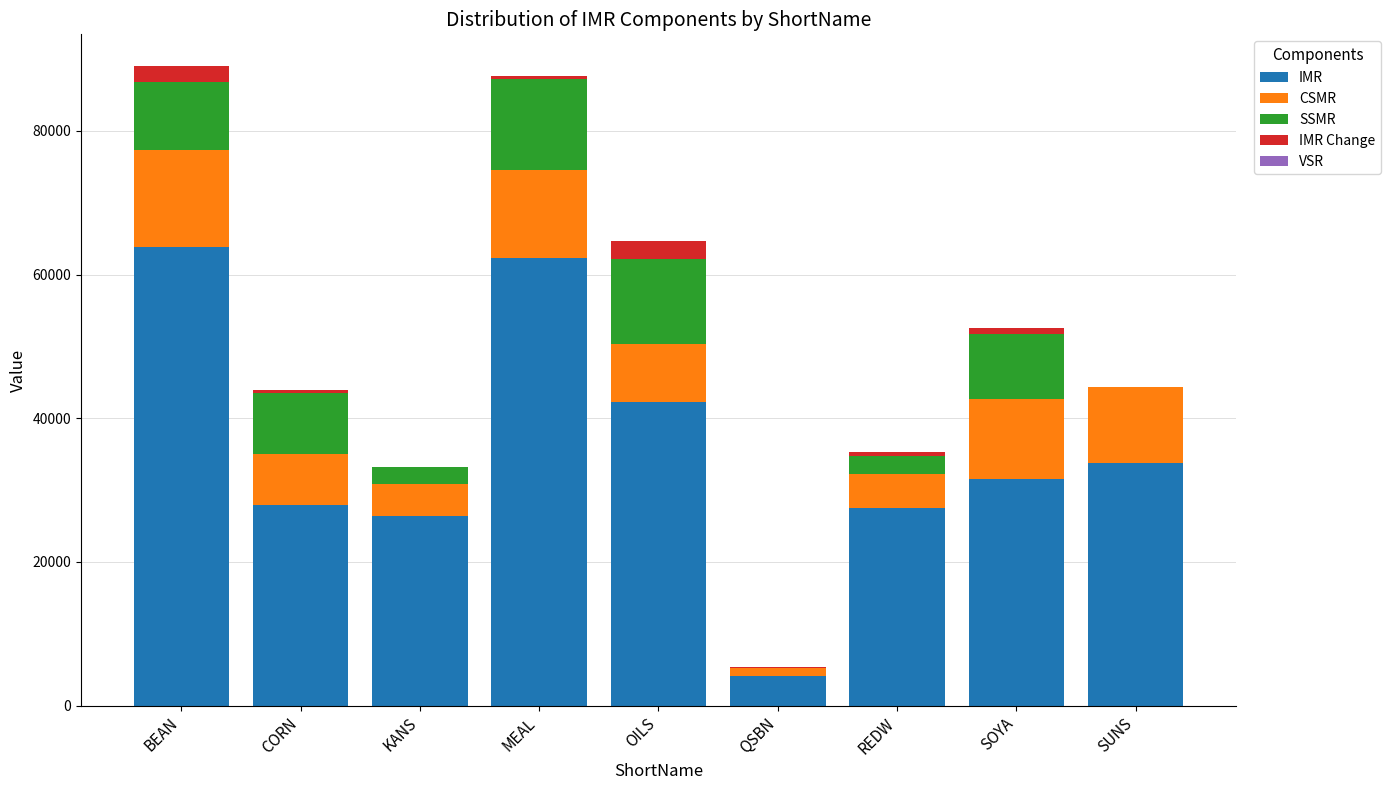

What is the highest value of the IMR series?

63900.0